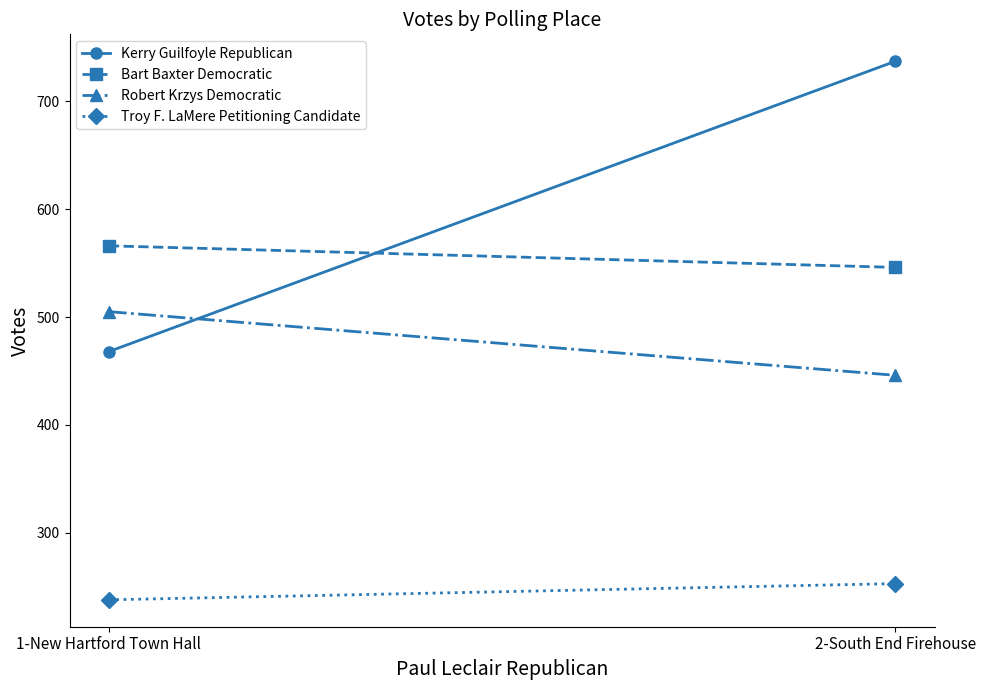

Reading left to right, list all the values displayed in this chart.

Kerry Guilfoyle Republican: 468	737
Bart Baxter Democratic: 566	546
Robert Krzys Democratic: 505	446
Troy F. LaMere Petitioning Candidate: 238	253